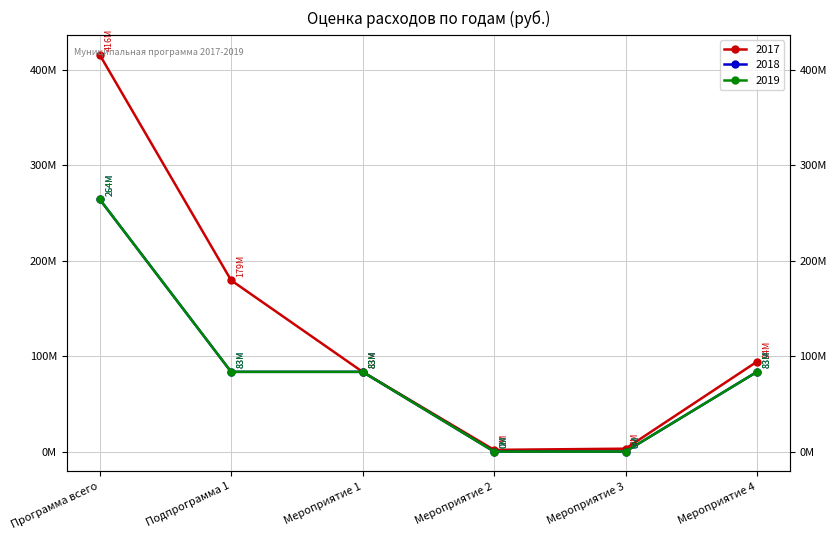

Reading right to left, extract all data points from this chart.

2017: 94173236	3000000	1750000	83496839	179420075	415797192
2018: 83496839	0	0	83496839	83496839	264373956
2019: 83496839	0	0	83496839	83496839	264373956